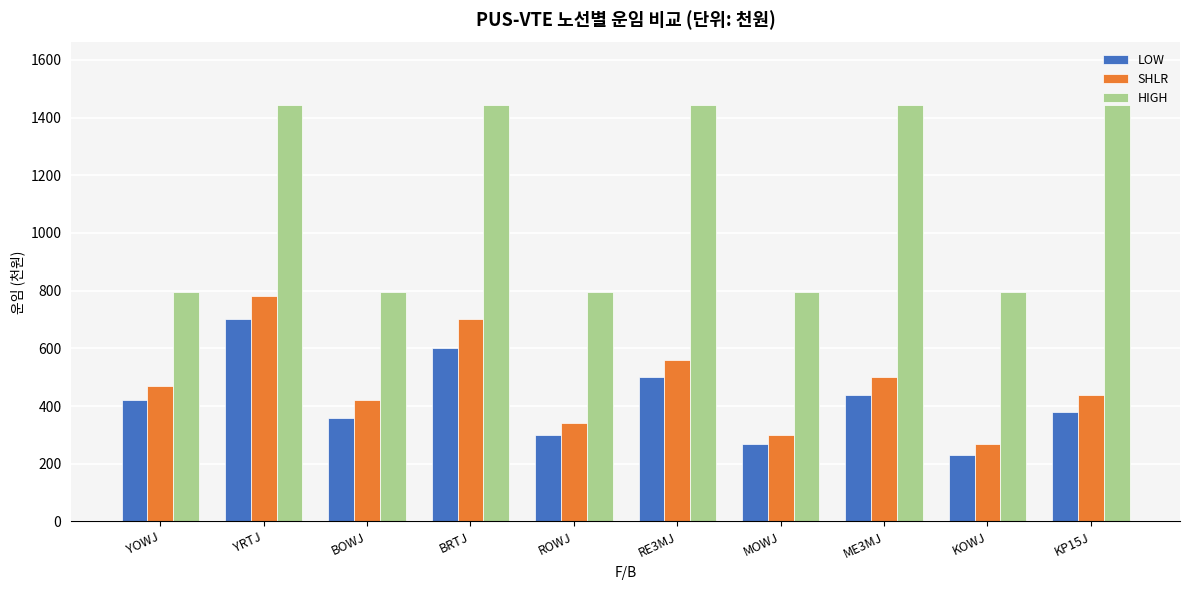

What are all the series names shown in the legend?

LOW, SHLR, HIGH